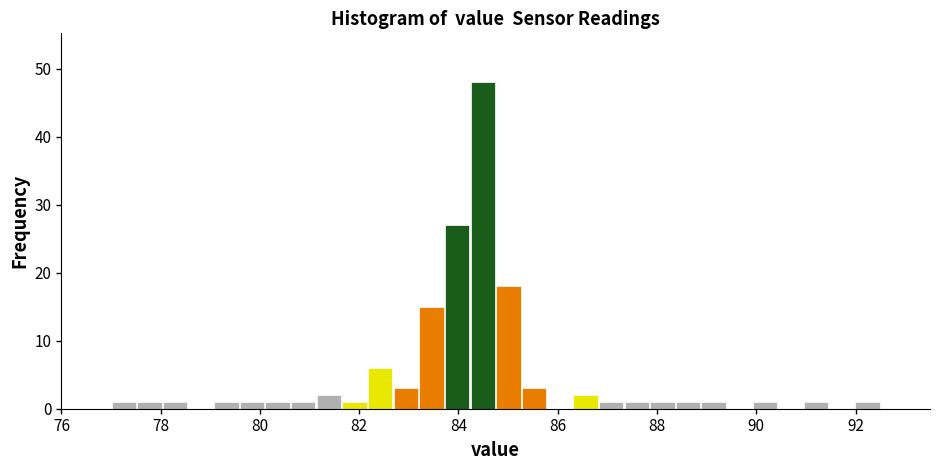

Read against the x-axis, roughly where is the centre of the tallest bar?

84.4